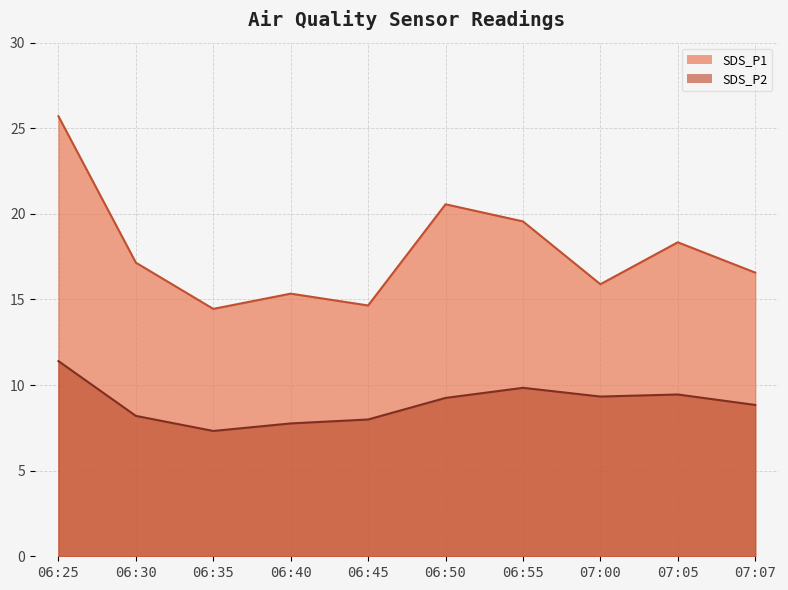

At 07:05, list the series in order from largest to smallest.

SDS_P1, SDS_P2